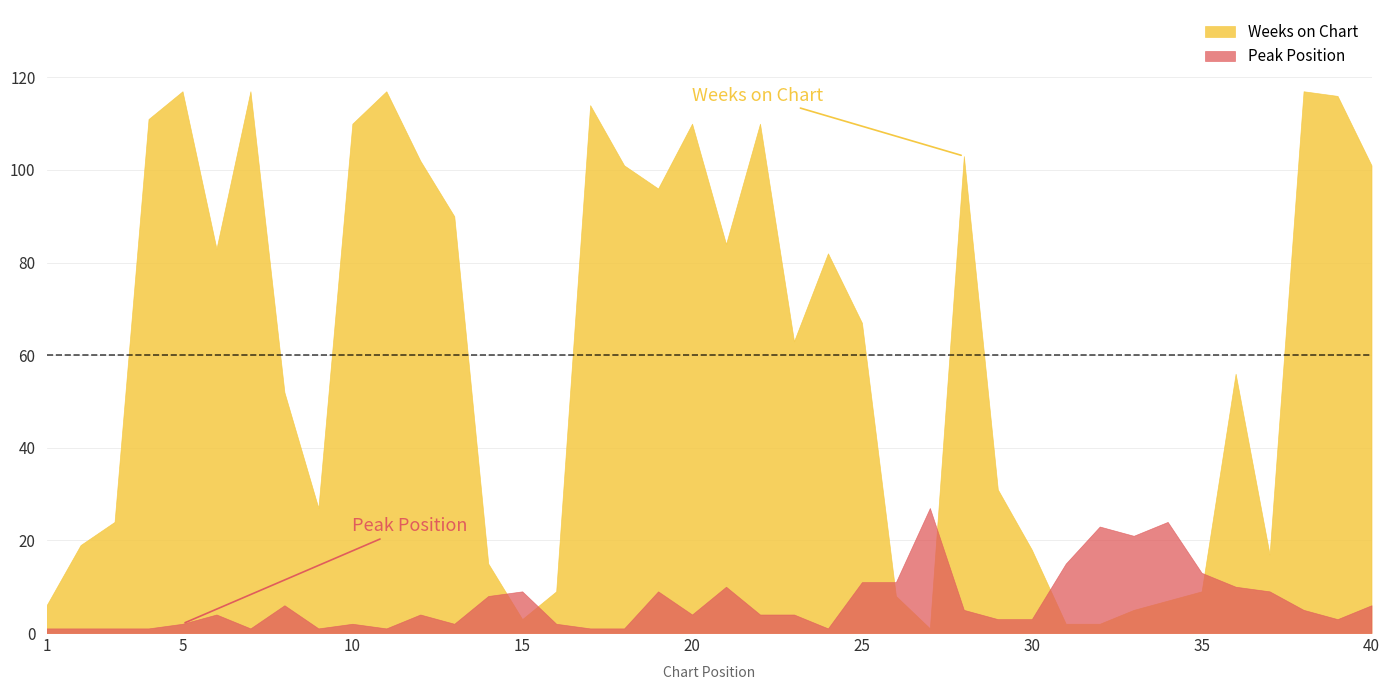

How many interior local peaks does the Weeks on Chart series have?

10